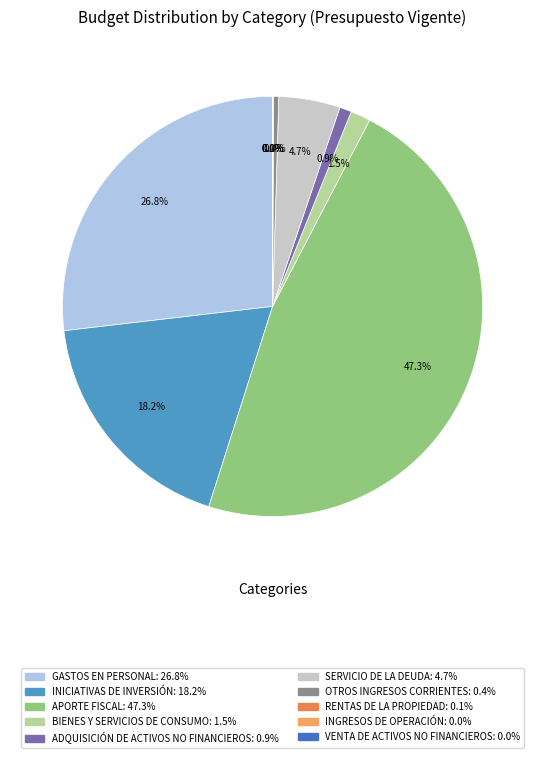

Which slice is the largest?

APORTE FISCAL